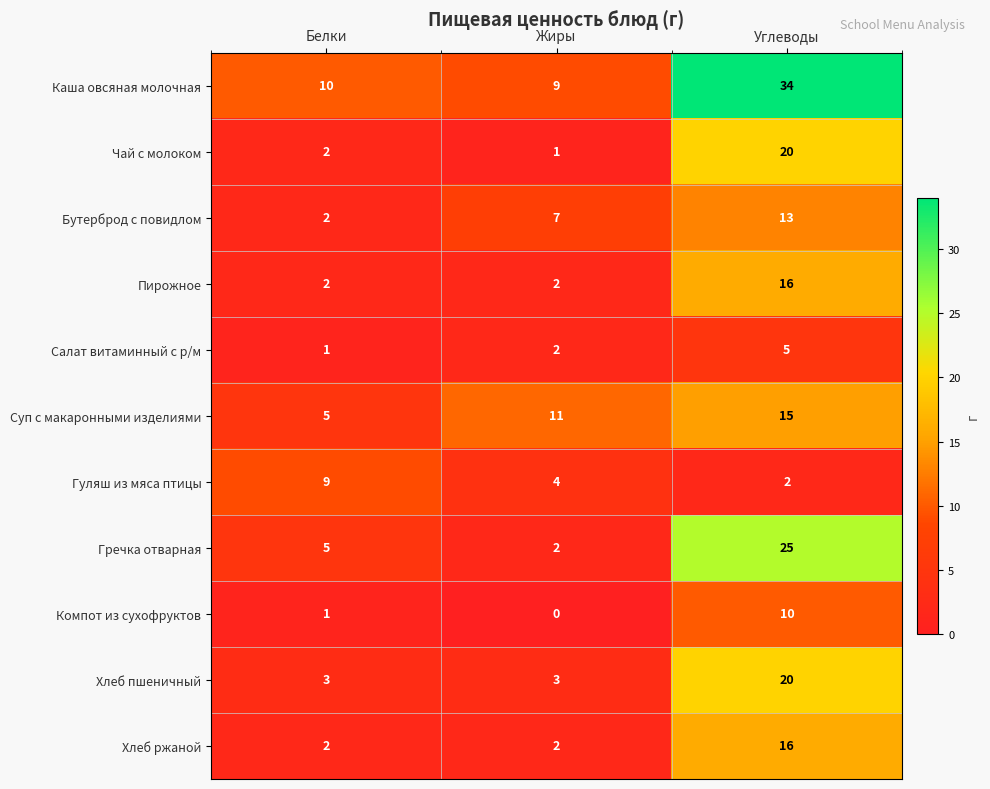

At which category does the chart reach its peak across all series?

Углеводы